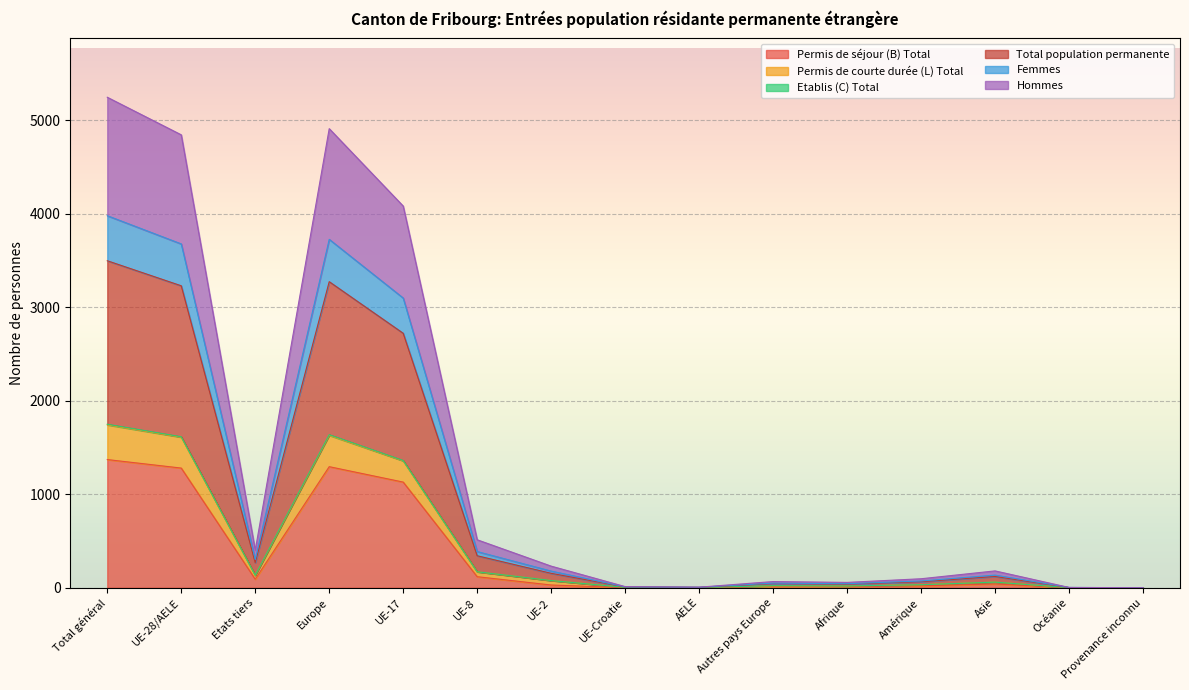

True or false: Total population permanente and Femmes cross at least once.

False